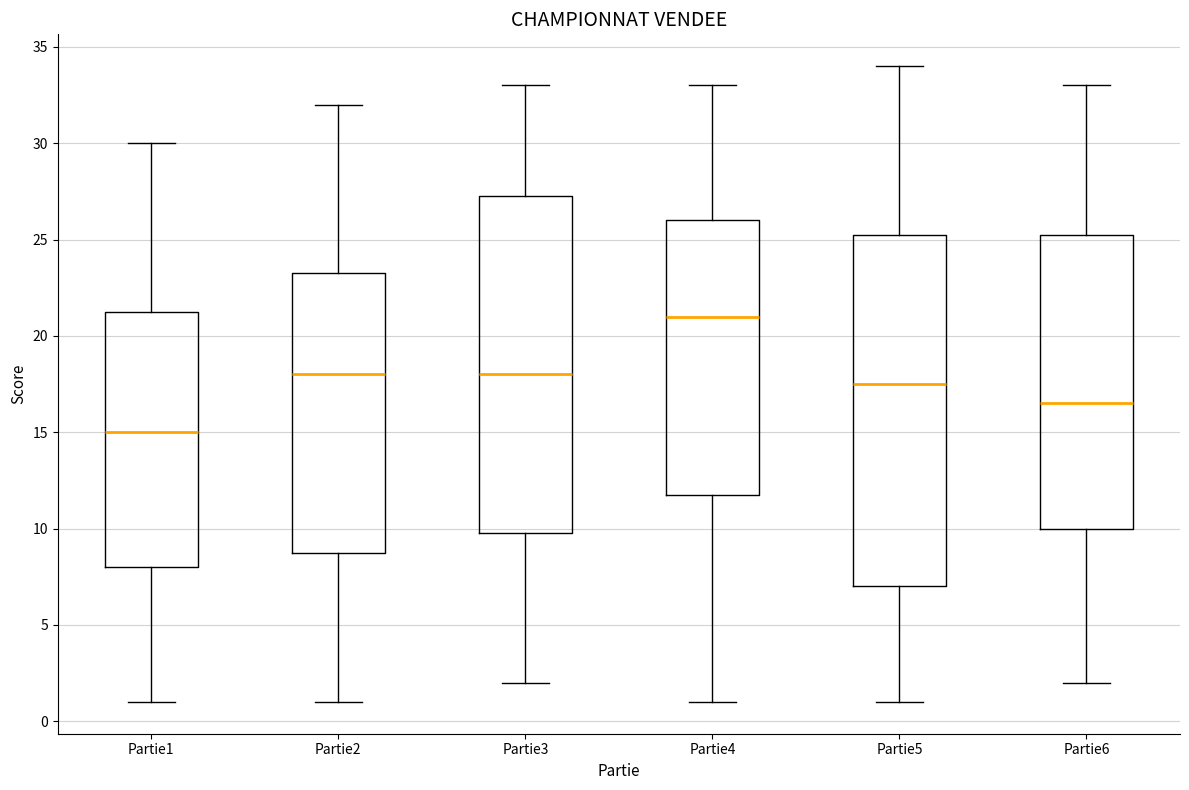

Comparing the boxes themselves (not the whiskers), which one is the tallest?

Partie5